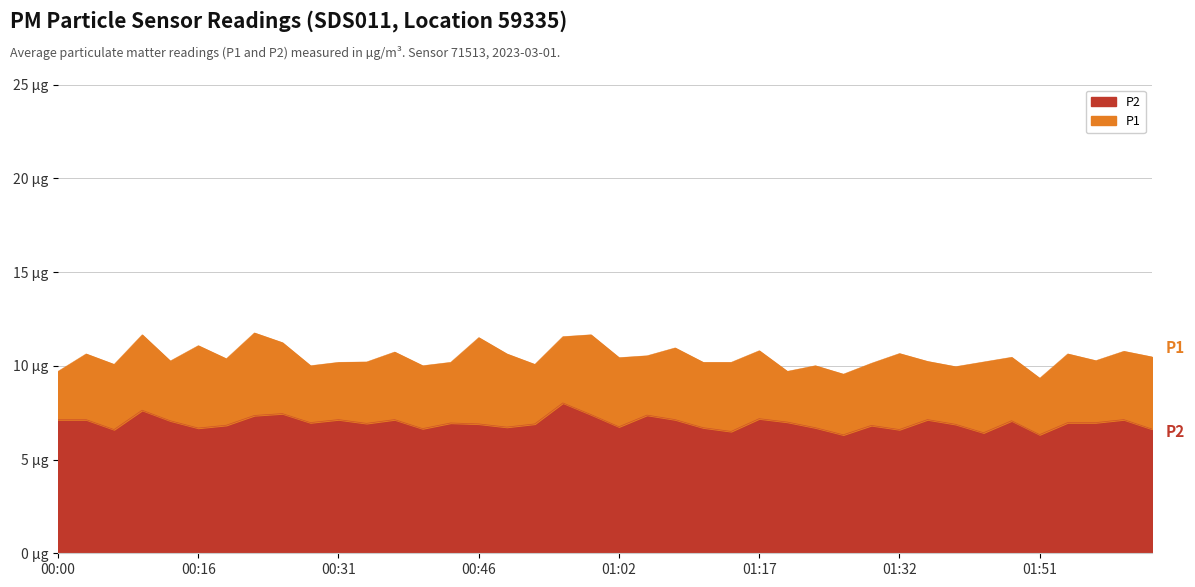

The value of P1 at 01:17 is 7.1. True or false?

False